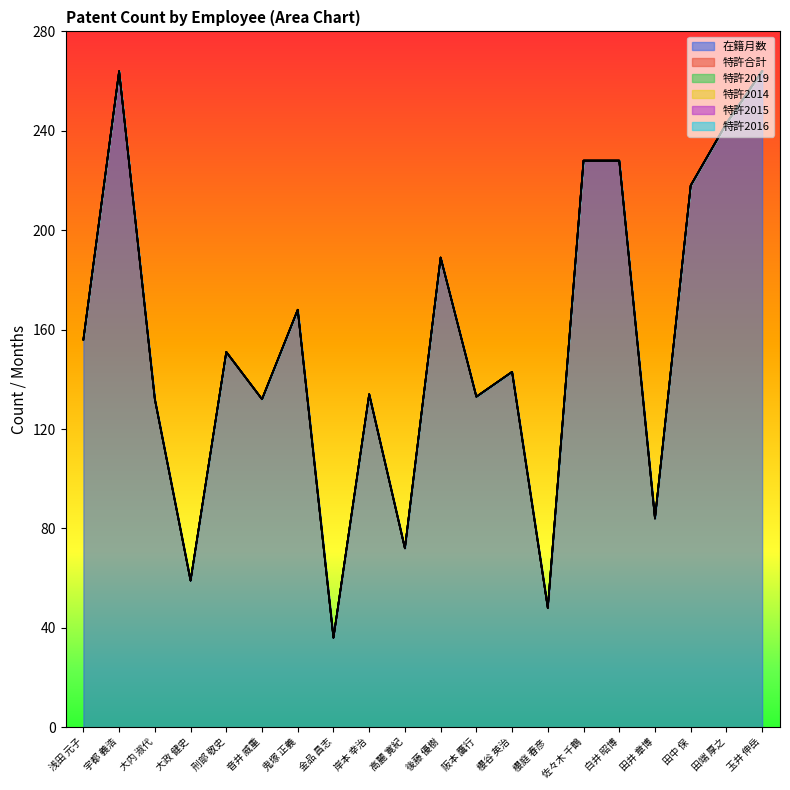

At which category does the chart reach its peak across all series?

宇都 義浩